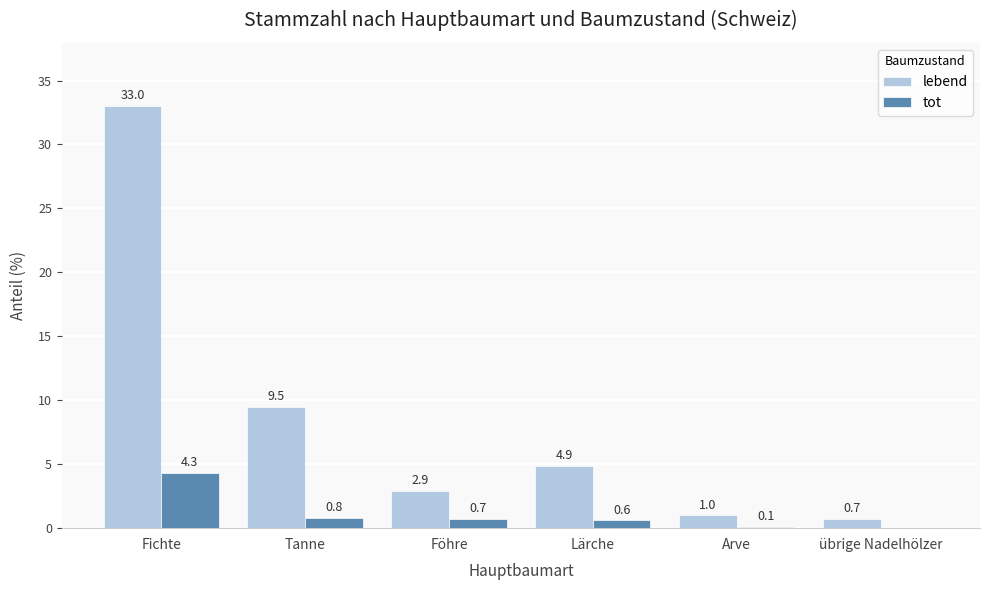

True or false: lebend has a value of 9.5 at Tanne.

True